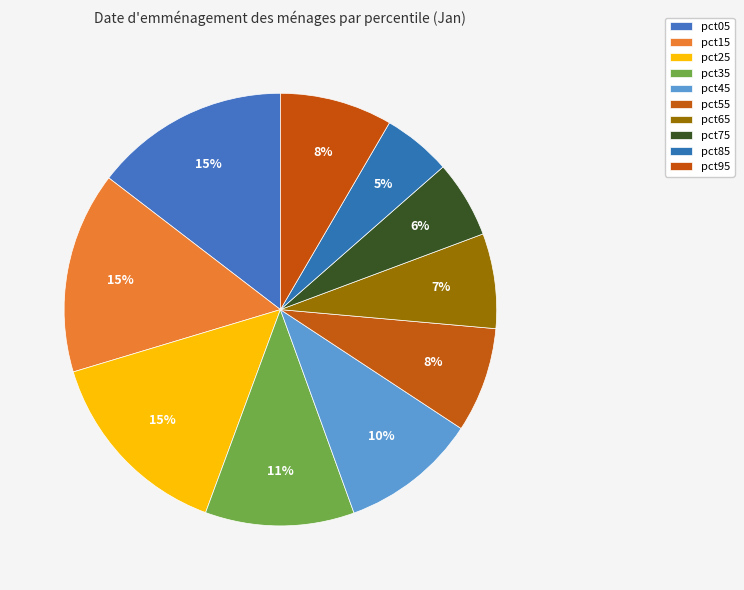

How many slices are in this pie chart?

10